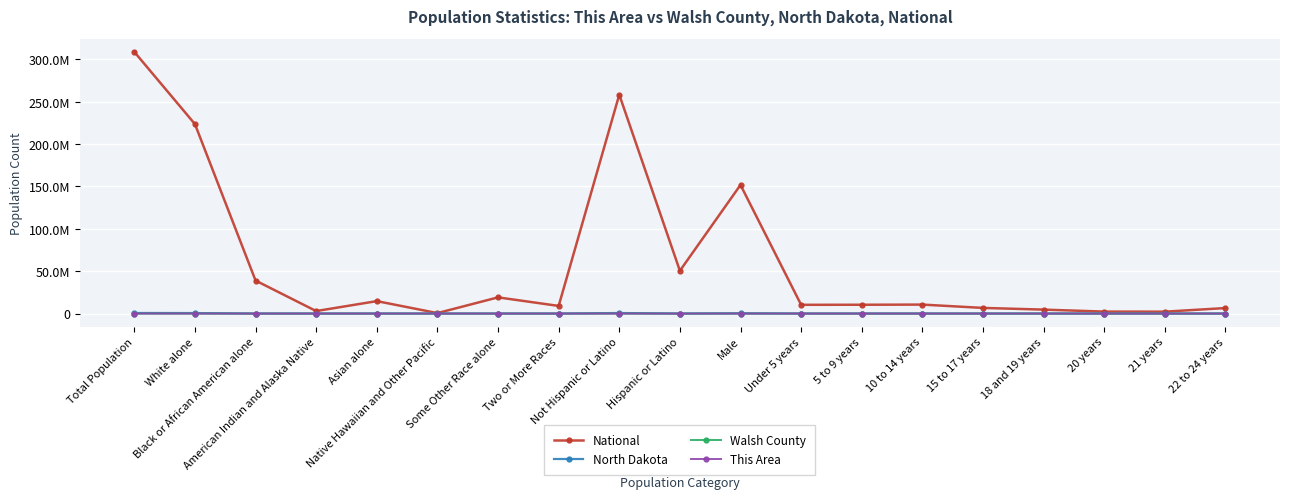

What is the spread (max minus min) of values at Two or More Races?

9009064